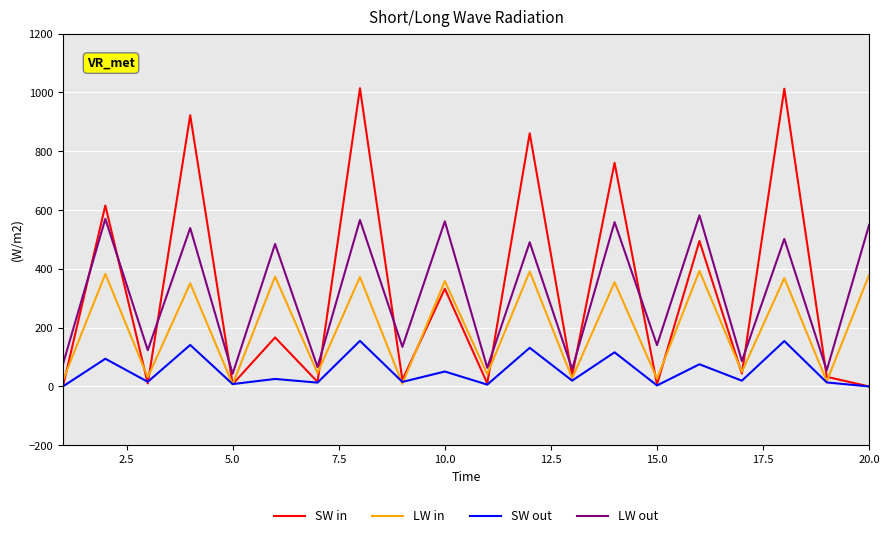

Which series has the largest range (max minus min)?

SW in